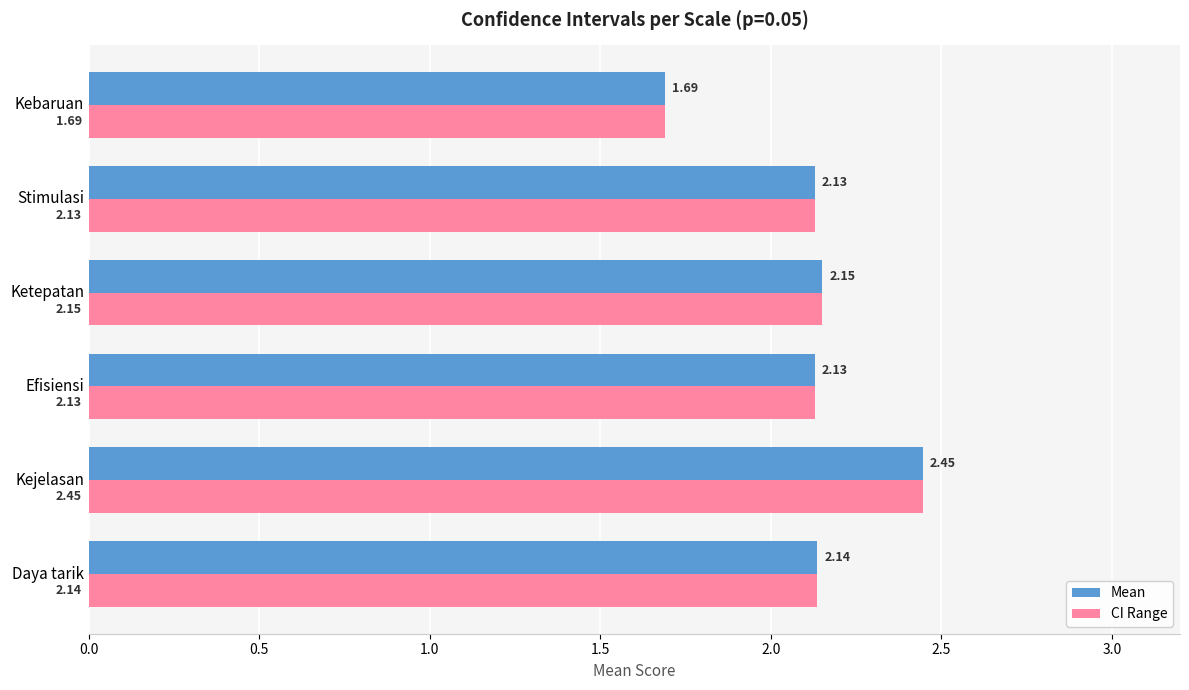

Which category has the lowest value in the Mean series?

Kebaruan